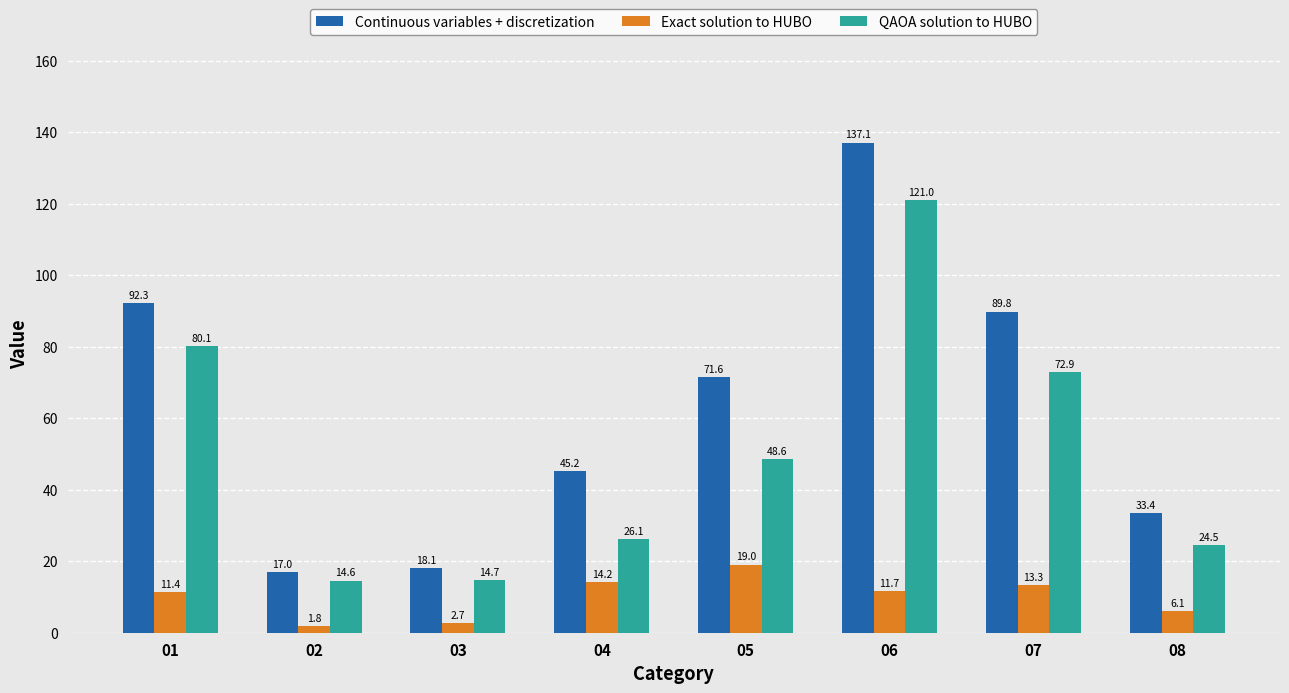

The QAOA solution to HUBO series shows 14.6 at 02. True or false?

True